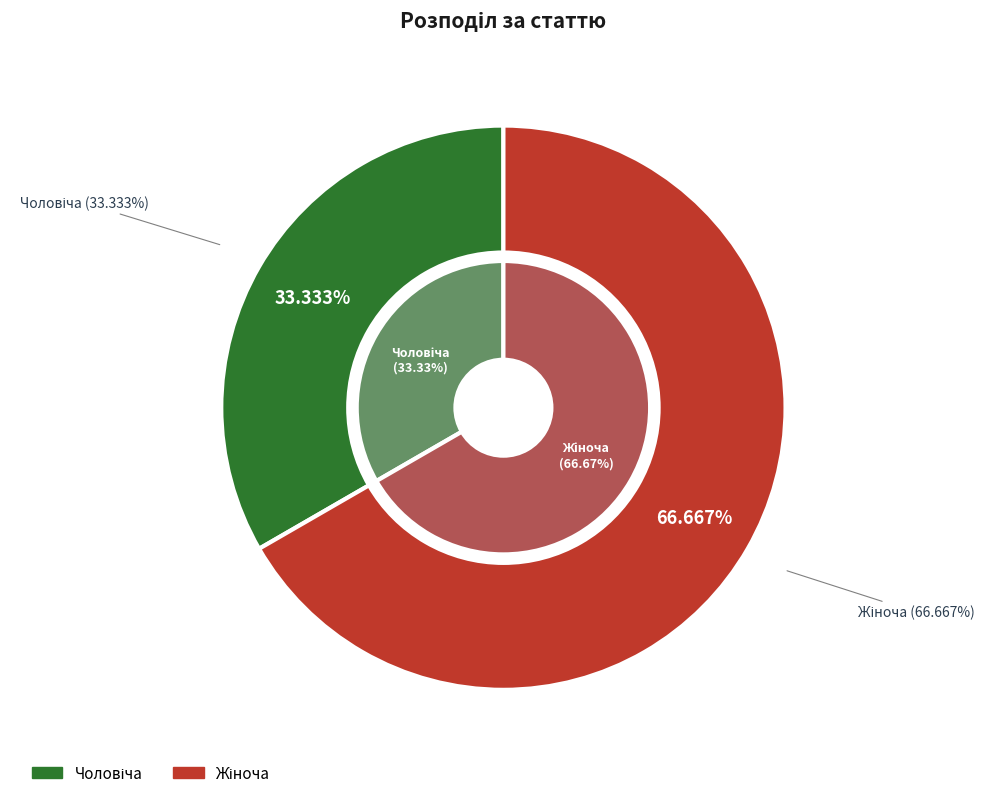

Rank the categories by value from lowest to highest.

Чоловіча, Жіноча